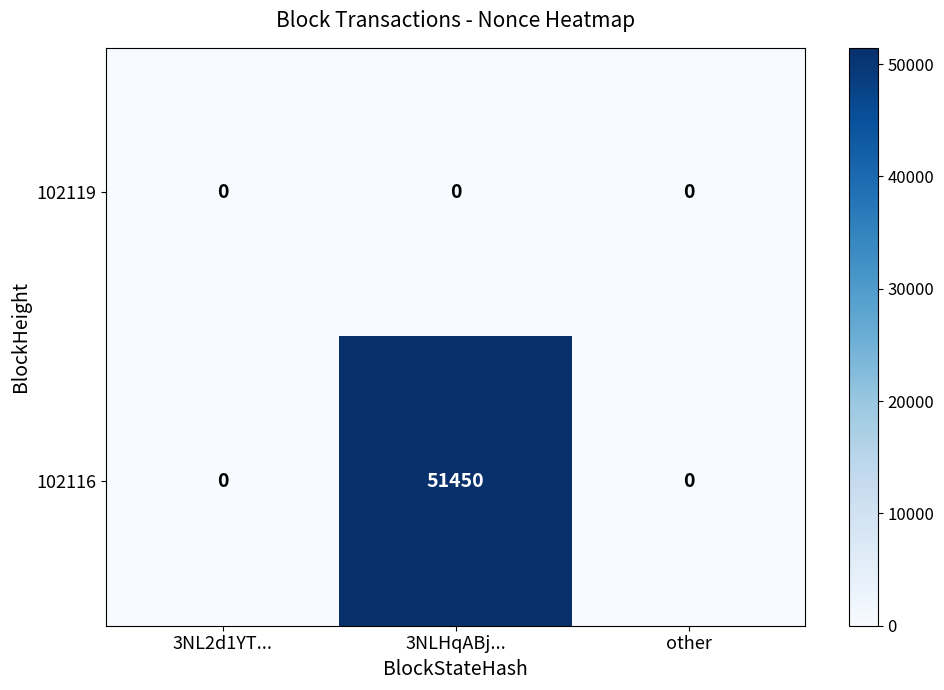

Rank the series by their average value, from lowest to highest.

102119, 102116